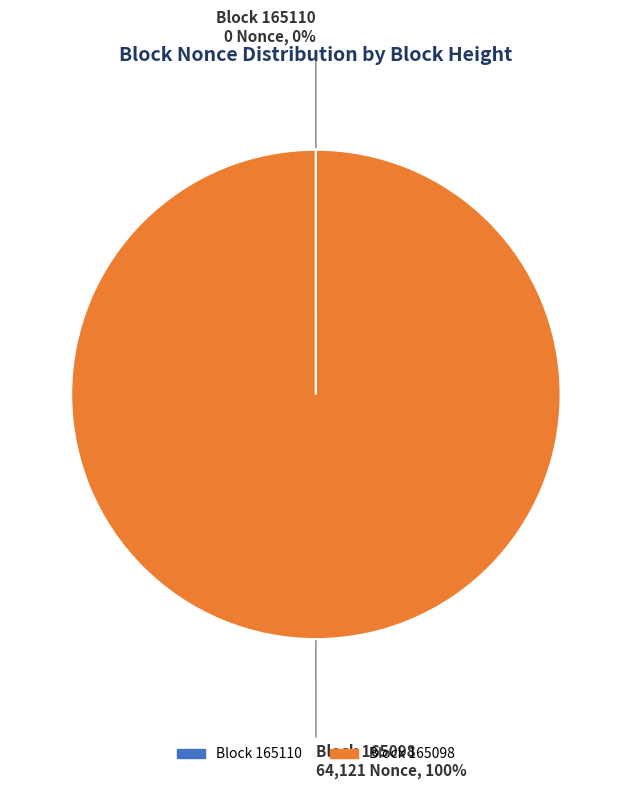

Is there any slice that represents more than half of the pie?

Yes